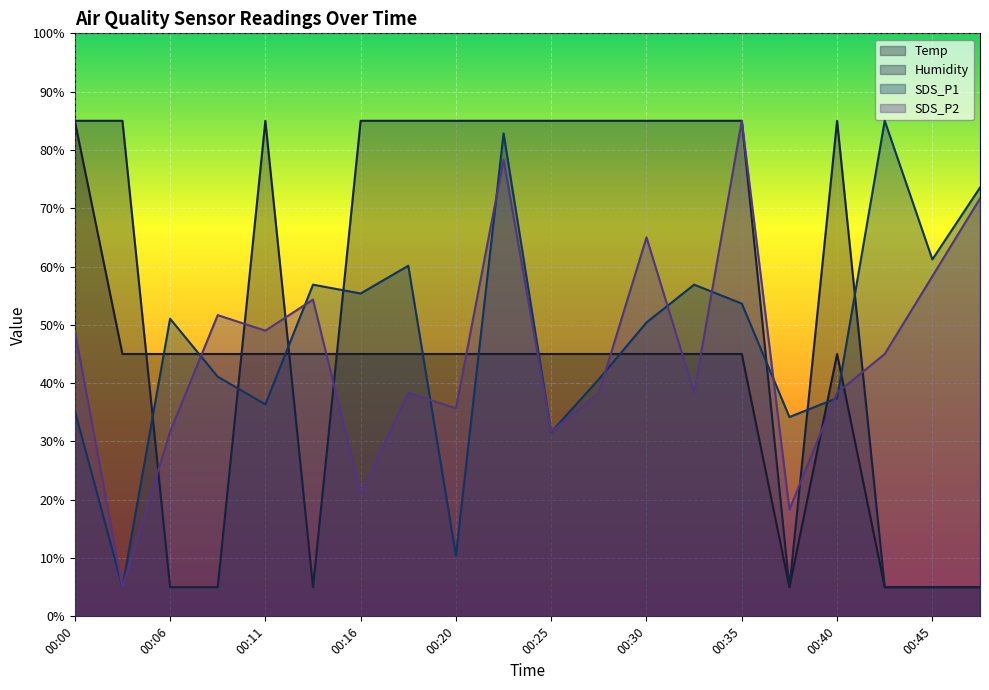

What is the average value of the SDS_P1 series?

48.0